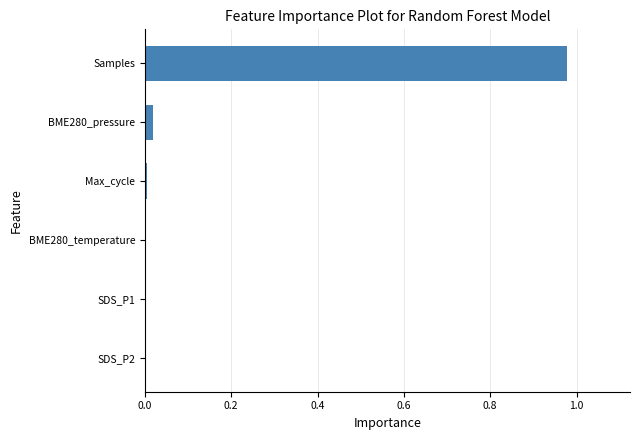

Between BME280_pressure and Samples, which is larger?

Samples